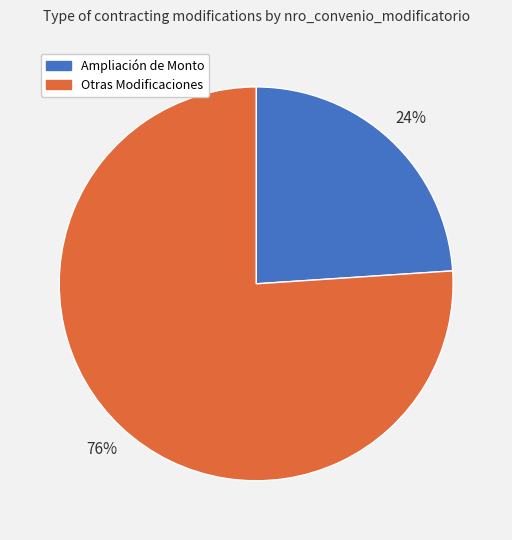

Is there any slice that represents more than half of the pie?

Yes